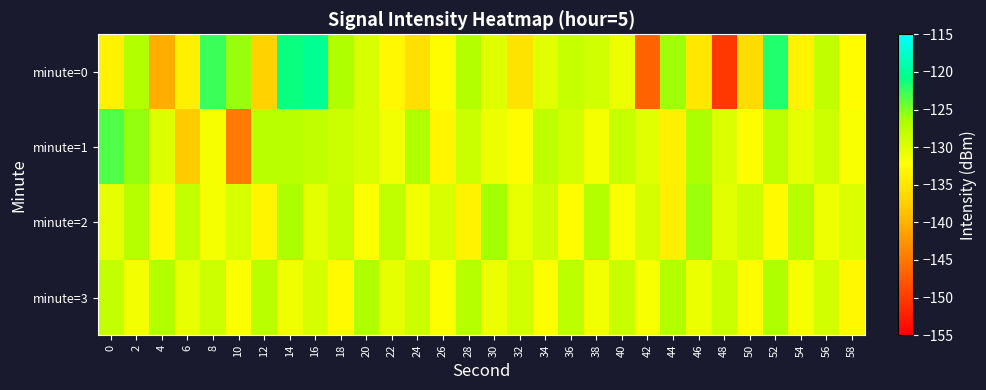

Which series has the largest range (max minus min)?

minute=0